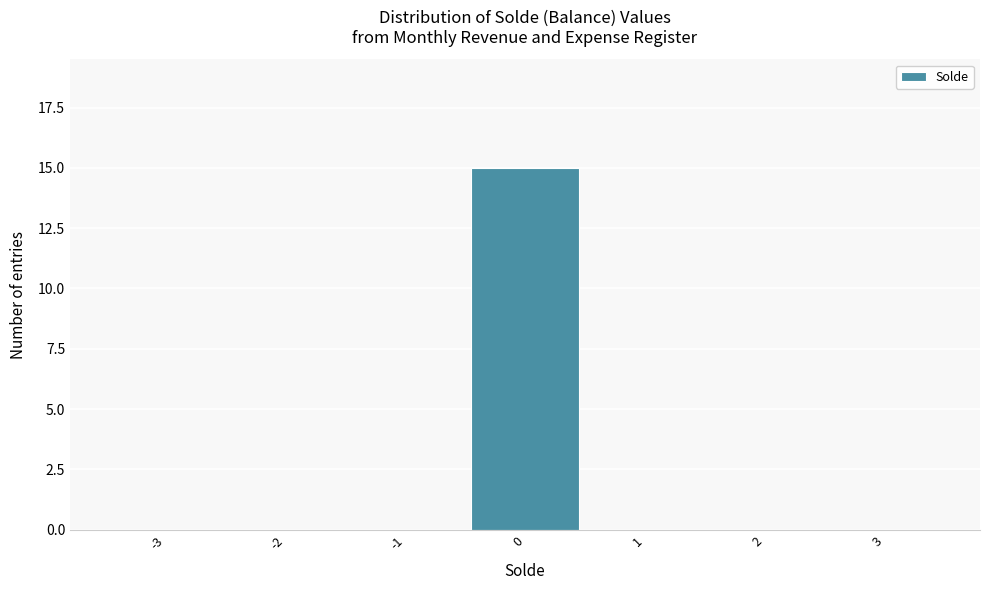

Over which range of the x-axis is the bar tallest?

-0.5 to 0.5